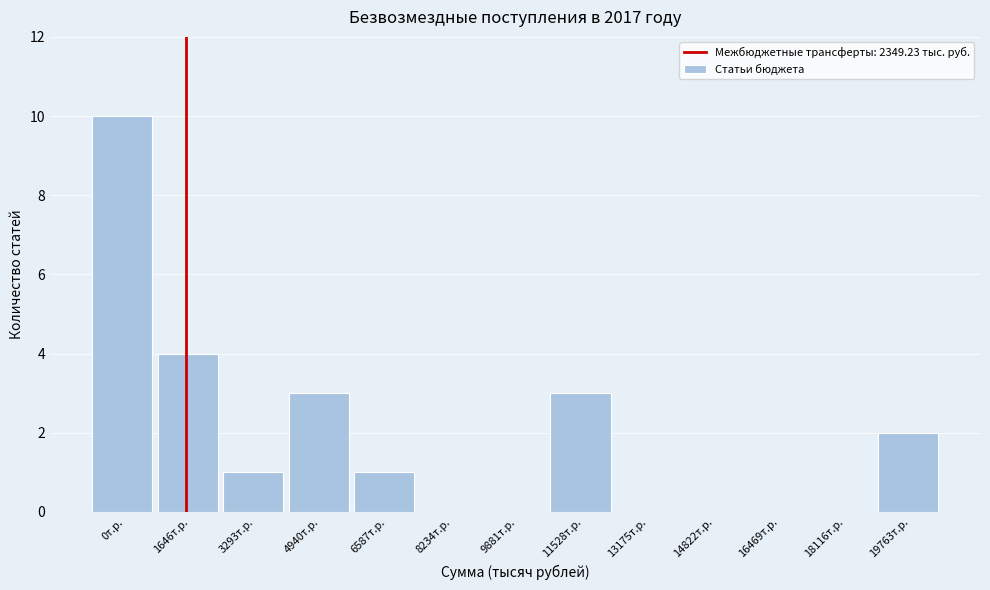

Reading right to left, extract all data points from this chart.

19763т.р.=2	18116т.р.=0	16469т.р.=0	14822т.р.=0	13175т.р.=0	11528т.р.=3	9881т.р.=0	8234т.р.=0	6587т.р.=1	4940т.р.=3	3293т.р.=1	1646т.р.=4	0т.р.=10